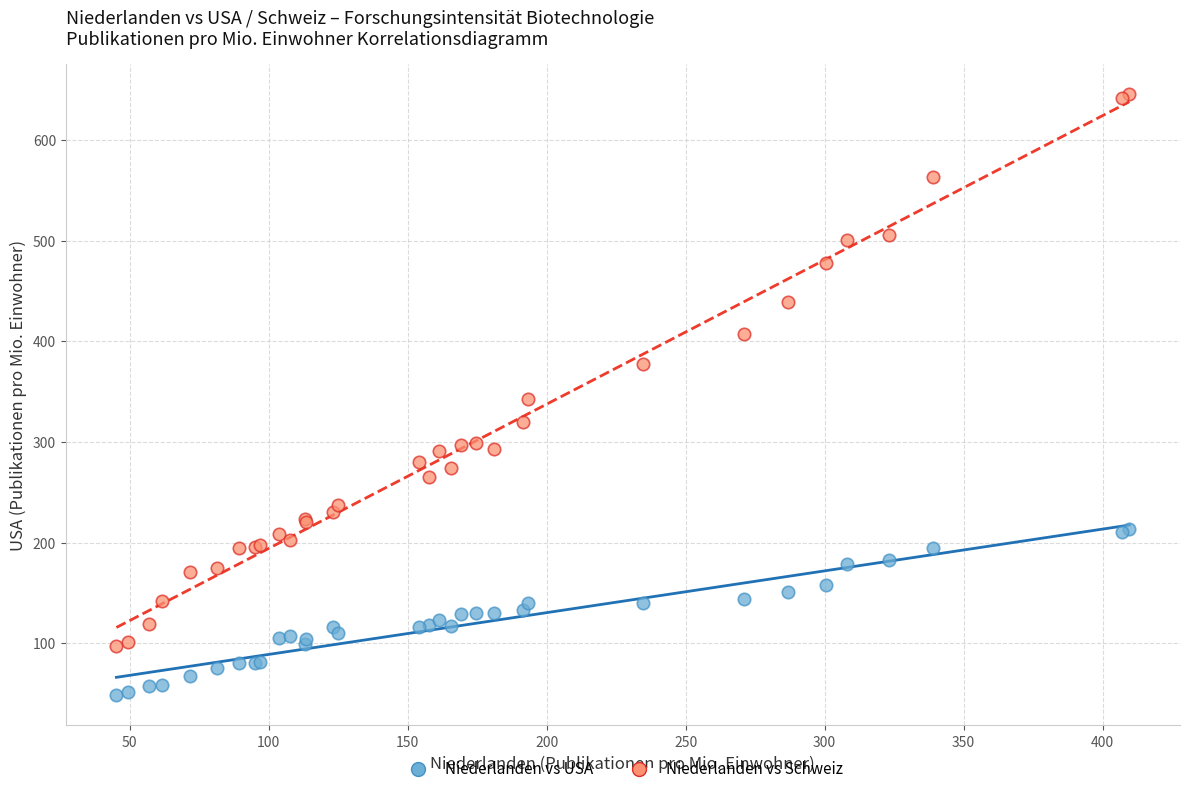

Which series contains the lowest Y value?

Niederlanden vs USA